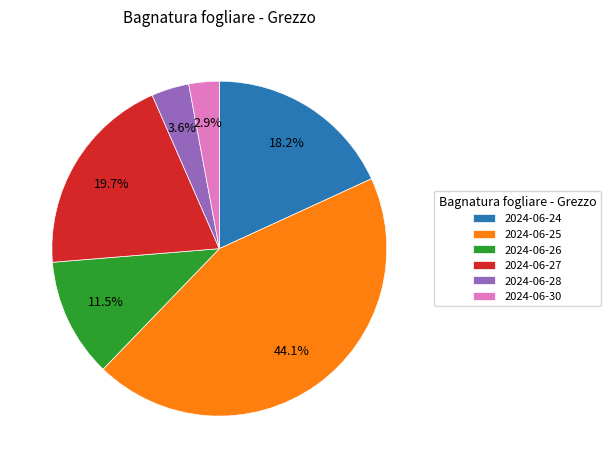

Which slice is the largest?

2024-06-25